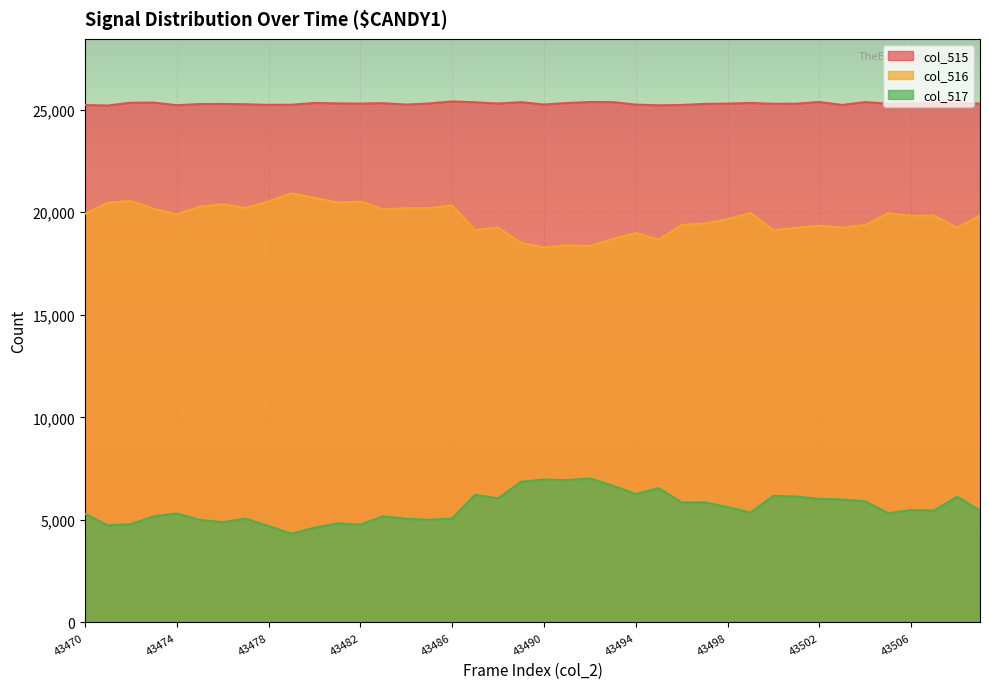

What is the difference between the highest and lowest values at 43478?

20531